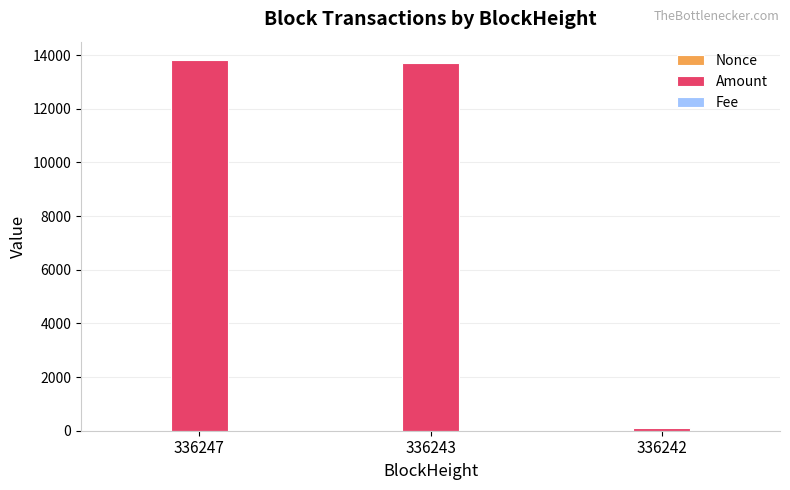

Between 336247 and 336242, which series saw the biggest shift?

Amount